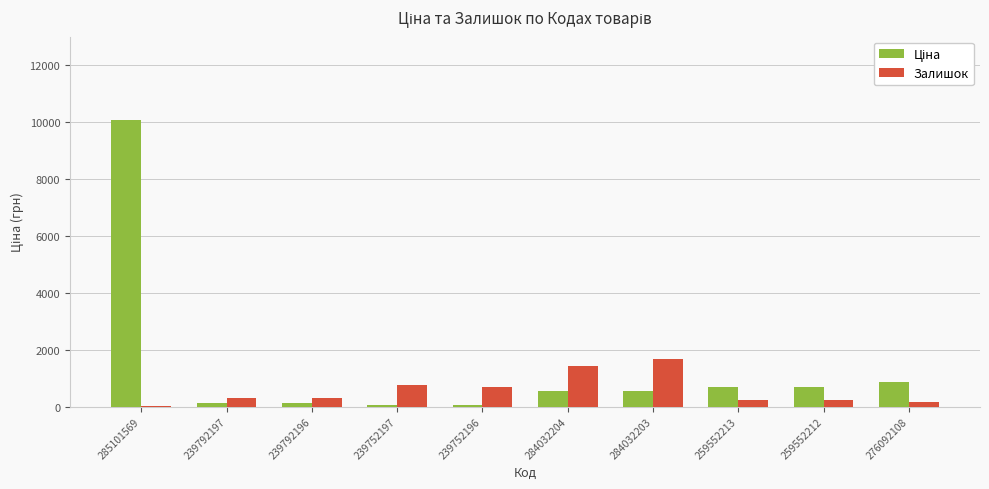

What is the difference between the Залишок values at 239752197 and 259552212?

500.0